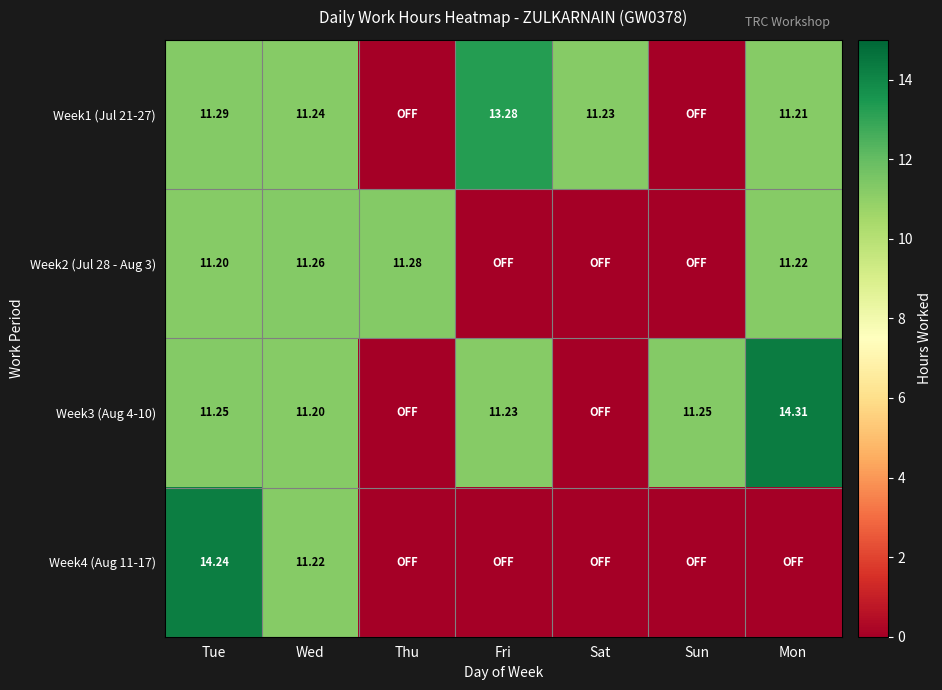

What is the spread (max minus min) of values at Tue?

3.0